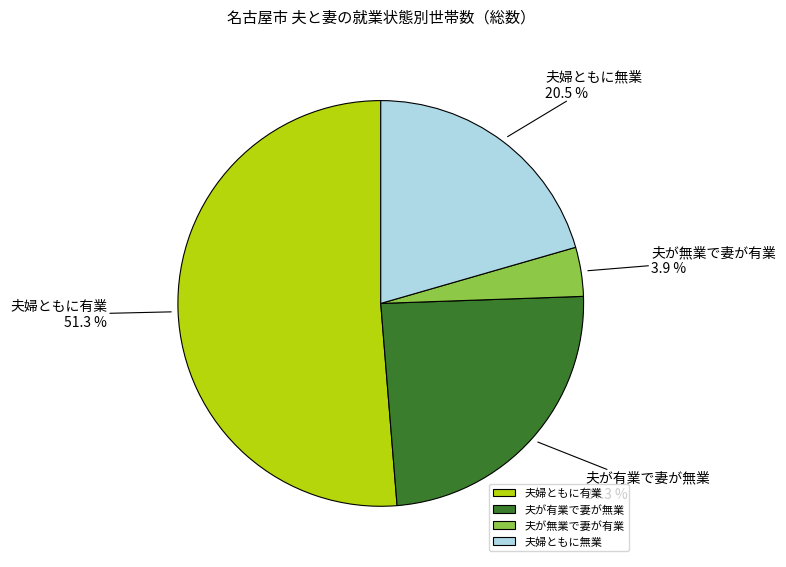

How many segments does this pie chart have?

4